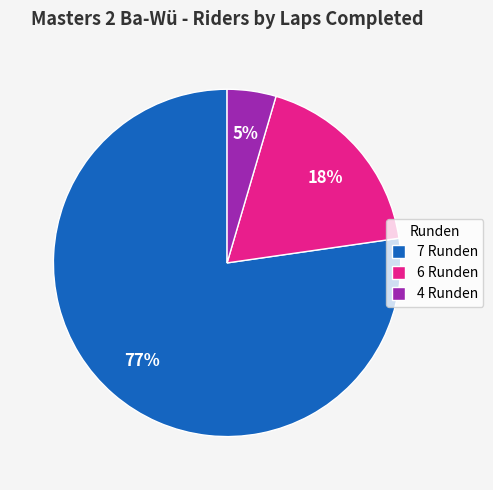

Which slice is the smallest?

4 Runden